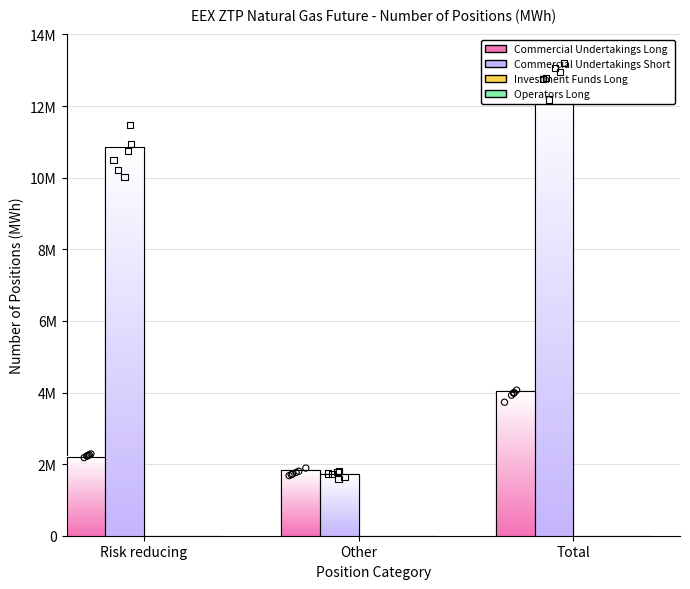

Which series reaches the minimum Y coordinate?

Investment Funds Long